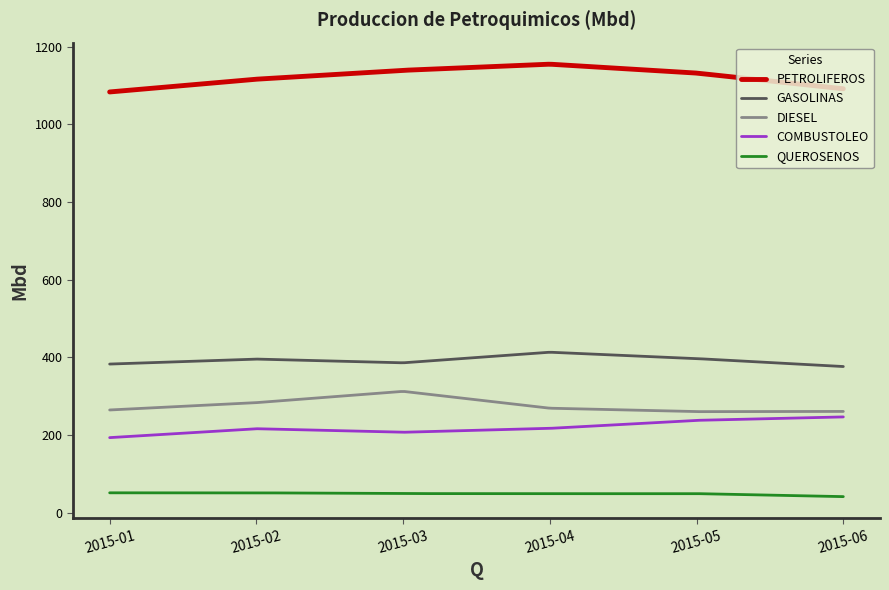

What is the greatest value displayed?

1154.8